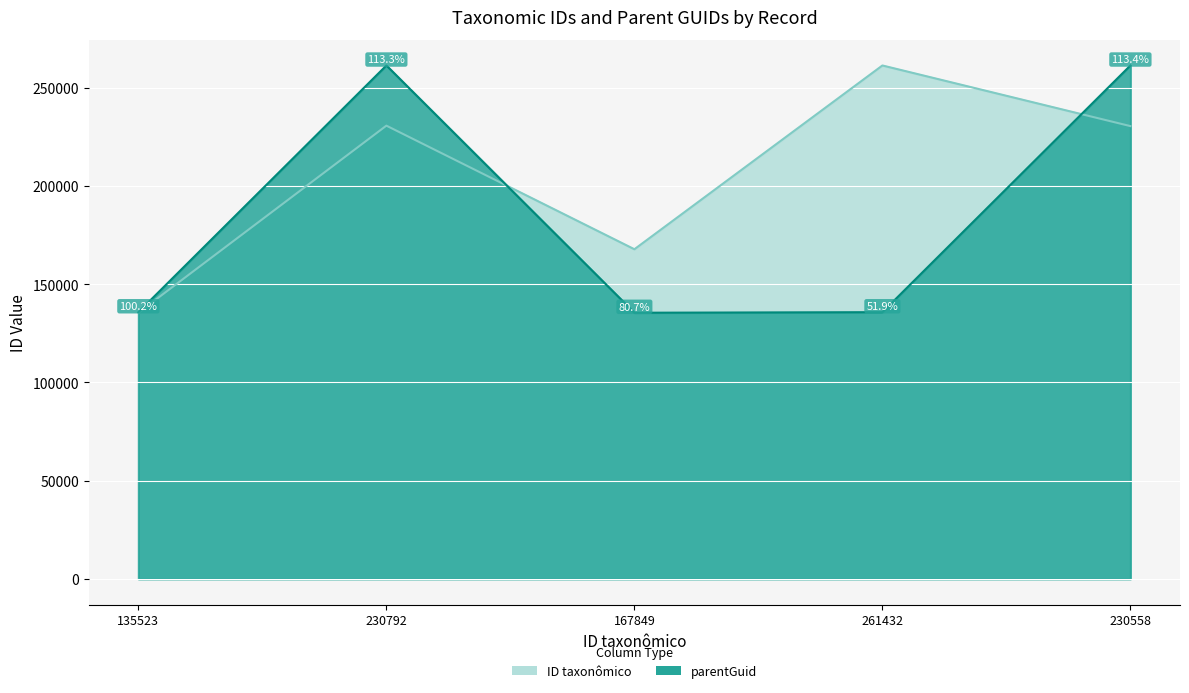

What is the total value across all series at 135523?

271317